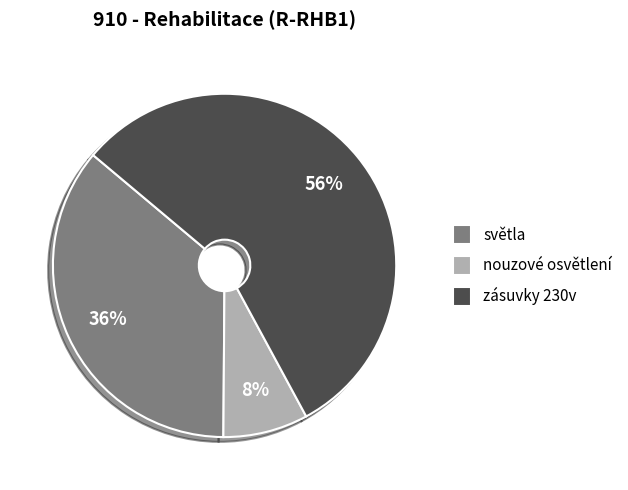

True or false: světla accounts for 36% of the total.

True